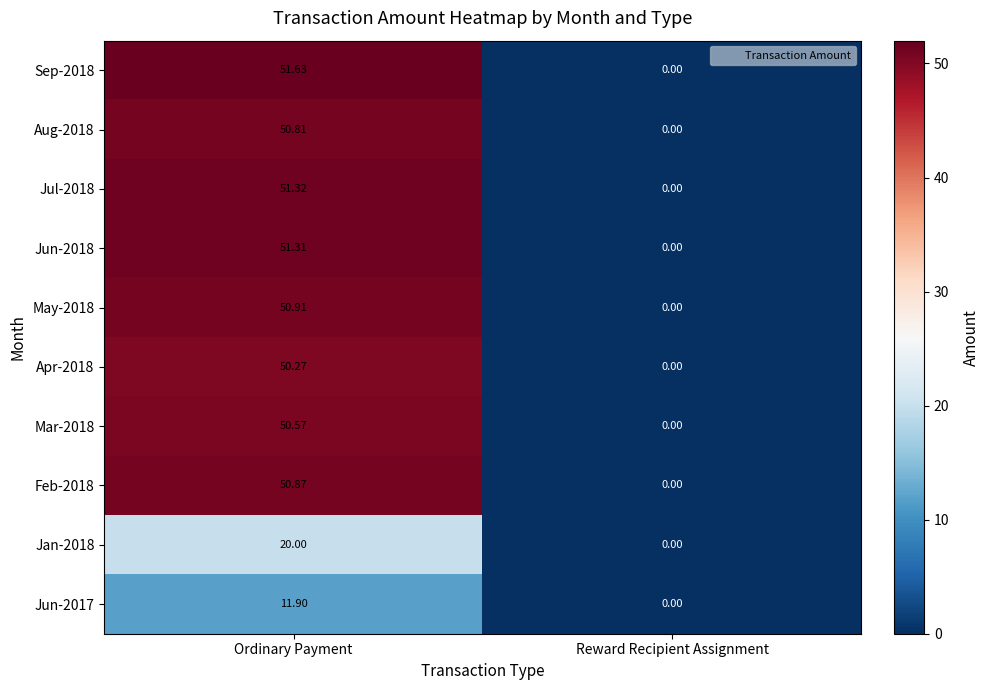

Which series has the largest total across all categories?

Sep-2018